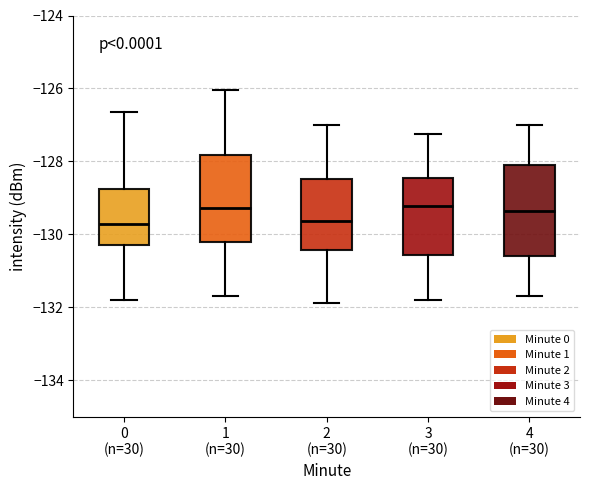

Where does the lower whisker of the box for 0 (n=30) end on the y-axis? The values are not printed on the chart, so give them approximately, as read against the axis.

-131.8